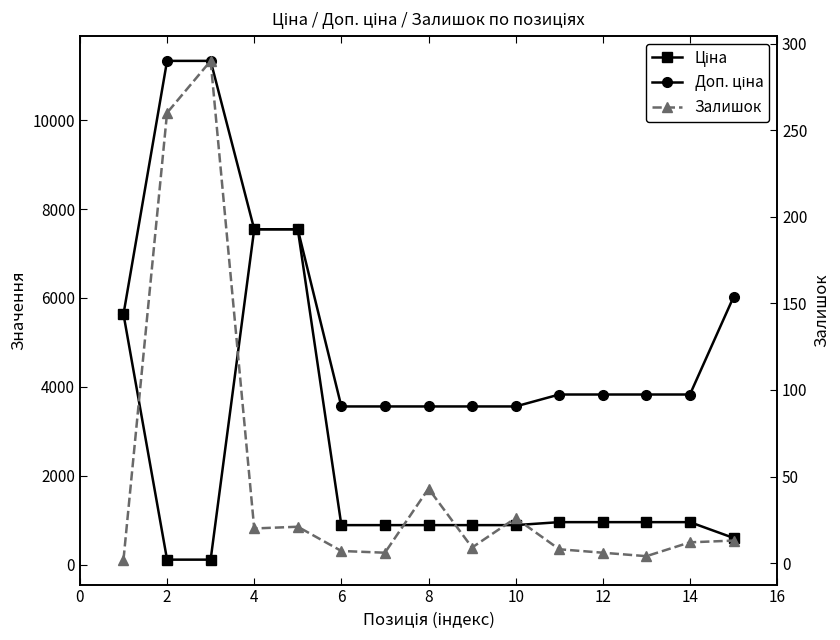

What is the difference between the maximum and minimum values in the Доп. ціна series?

7774.3